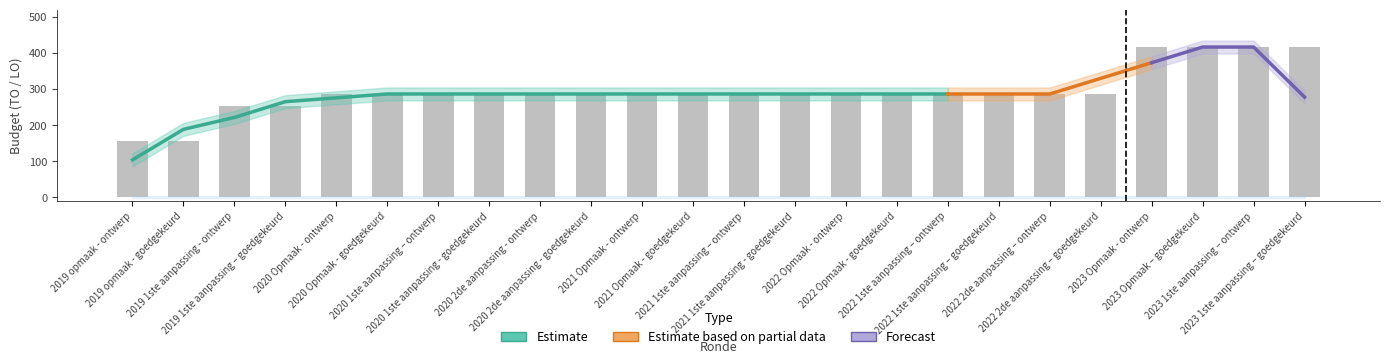

Reading left to right, transcribe all the data shown in this chart.

TO: 155	155	254	254	286	286	286	286	286	286	286	286	286	286	286	286	286	286	286	286	416	416	416	416
LO: 0	0	0	0	0	0	0	0	0	0	0	0	0	0	0	0	0	0	0	0	0	0	0	0
AO: 0	0	0	0	0	0	0	0	0	0	0	0	0	0	0	0	0	0	0	0	0	0	0	0